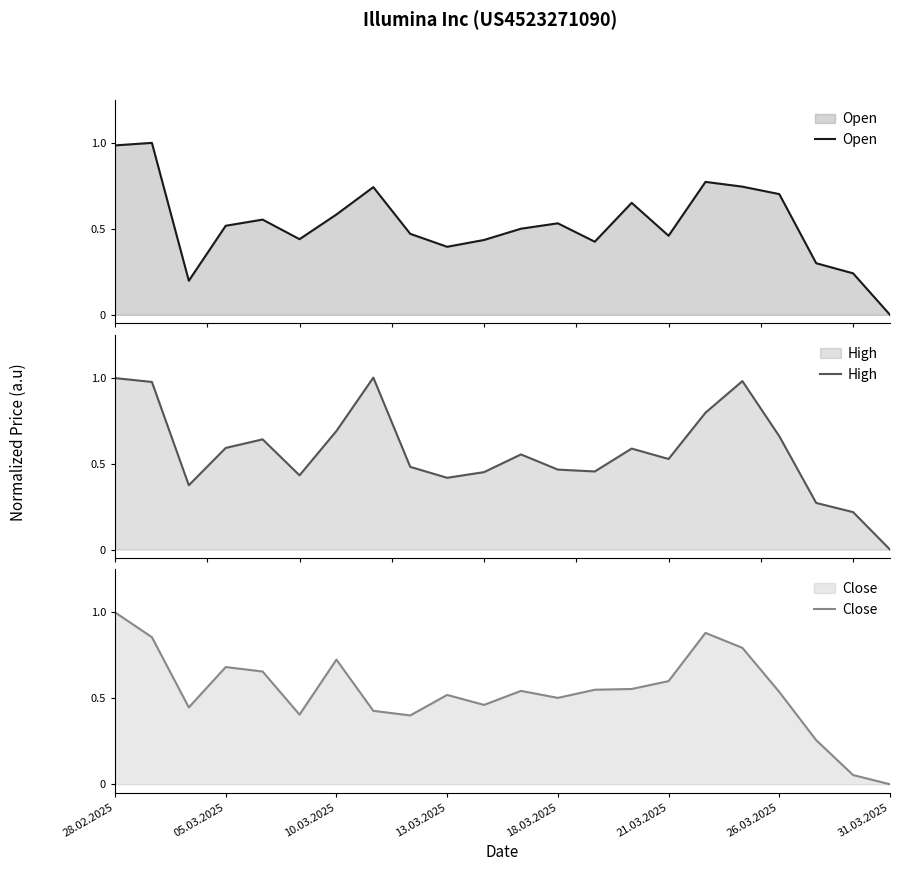

Is it true that Close equals -0.5 at 31.03.2025?

False